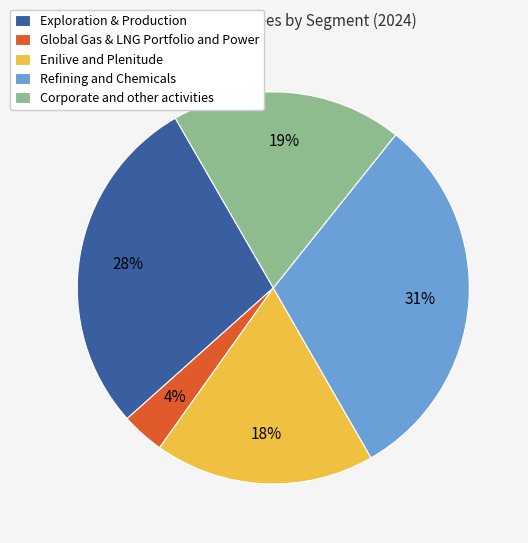

Does any single category account for the majority?

No